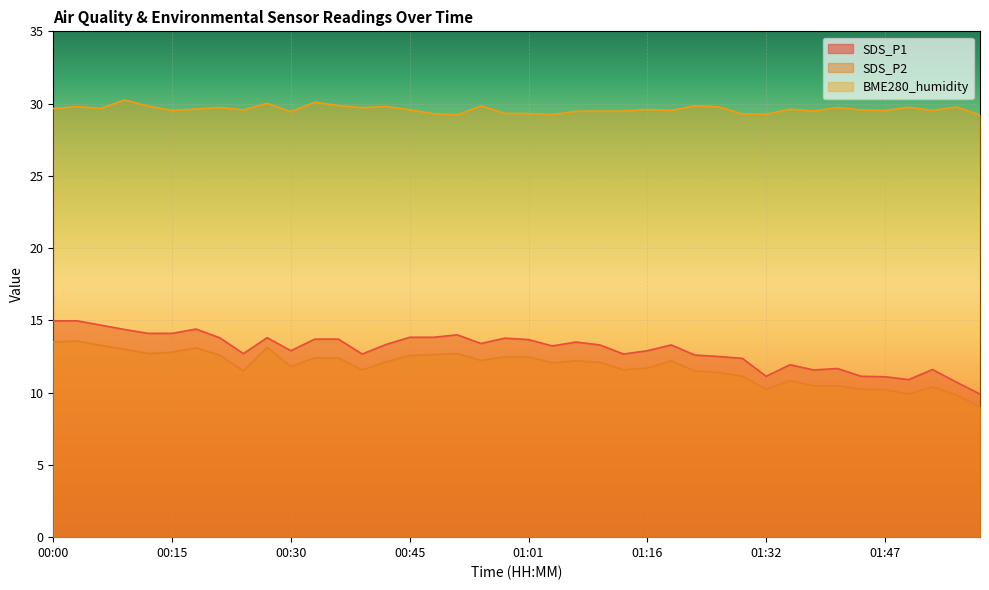

Reading left to right, list all the values displayed in this chart.

SDS_P1: 15.0	15.0	14.7	14.4	14.1	14.1	14.4	13.8	12.7	13.8	12.9	13.7	13.7	12.7	13.3	13.8	13.8	14.0	13.4	13.8	13.7	13.2	13.5	13.3	12.7	12.9	13.3	12.6	12.5	12.4	11.1	11.9	11.6	11.7	11.1	11.1	10.9	11.6	10.7	9.9
SDS_P2: 13.5	13.6	13.3	13.0	12.7	12.8	13.1	12.6	11.5	13.1	11.8	12.4	12.4	11.6	12.1	12.6	12.6	12.7	12.2	12.5	12.5	12.1	12.2	12.1	11.6	11.7	12.2	11.5	11.4	11.1	10.2	10.8	10.5	10.5	10.2	10.2	9.9	10.4	9.8	9.0
BME280_humidity: 29.7	29.8	29.7	30.2	29.8	29.5	29.6	29.7	29.6	30.0	29.4	30.1	29.9	29.7	29.8	29.6	29.3	29.2	29.8	29.3	29.3	29.2	29.5	29.5	29.5	29.6	29.5	29.9	29.8	29.3	29.3	29.6	29.5	29.7	29.6	29.5	29.8	29.5	29.8	29.2